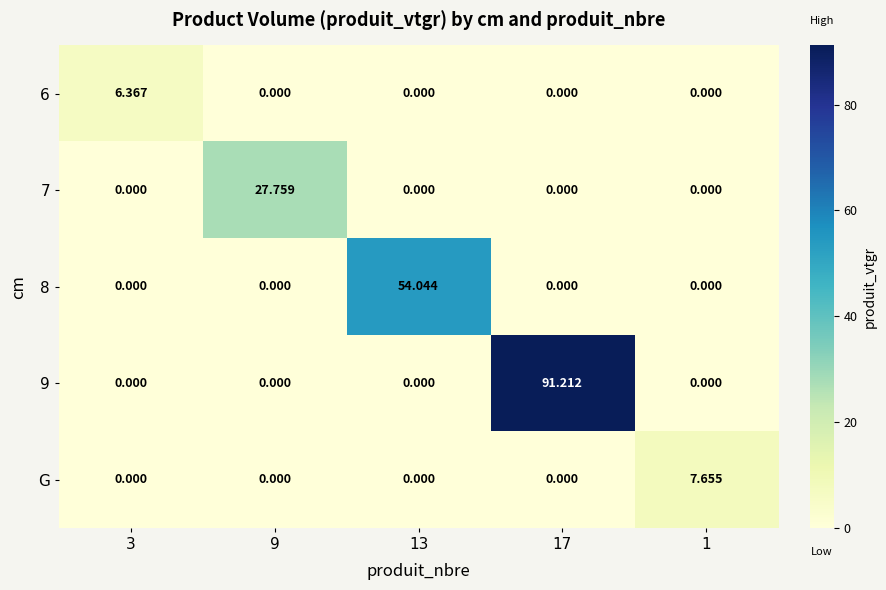

How many categories are shown in the chart?

5